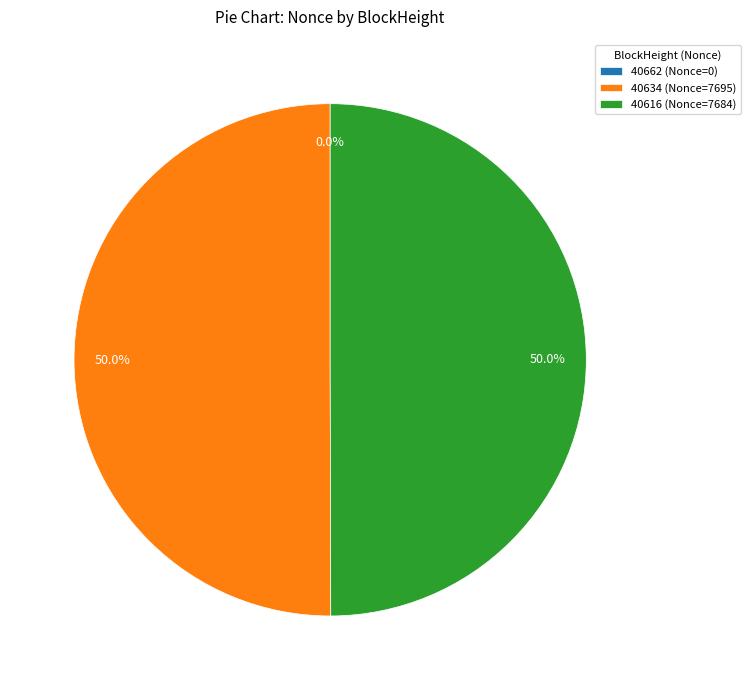

What is the ratio of the value at 40616 to the value at 40634?

1.0